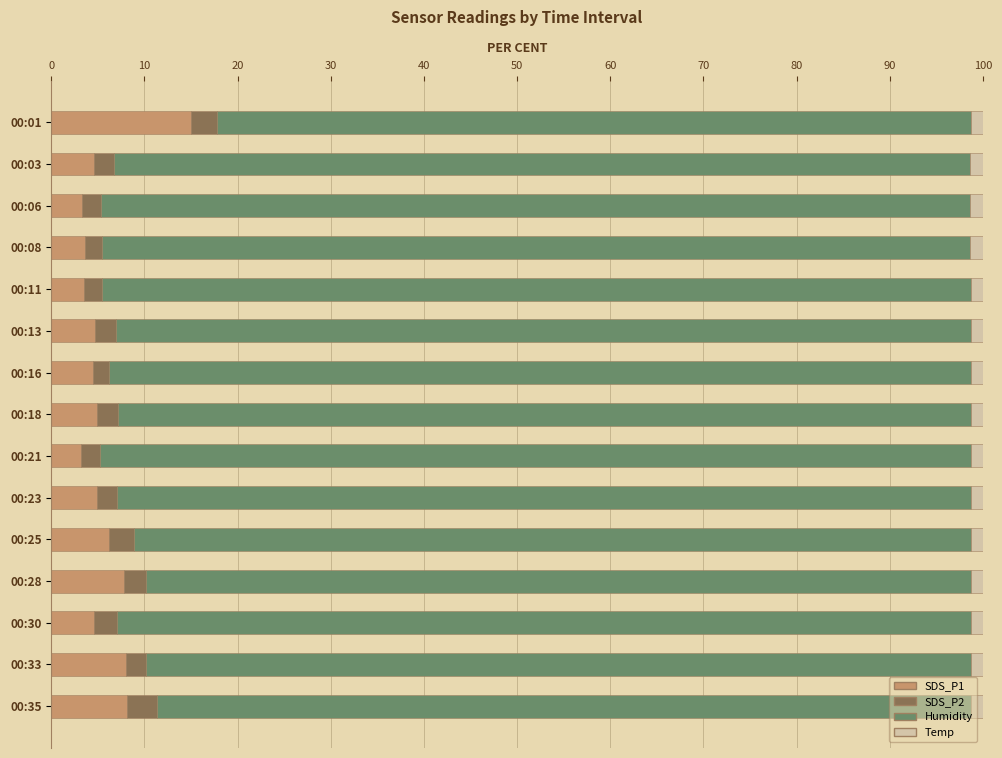

What is the lowest value of the SDS_P1 series?

3.2